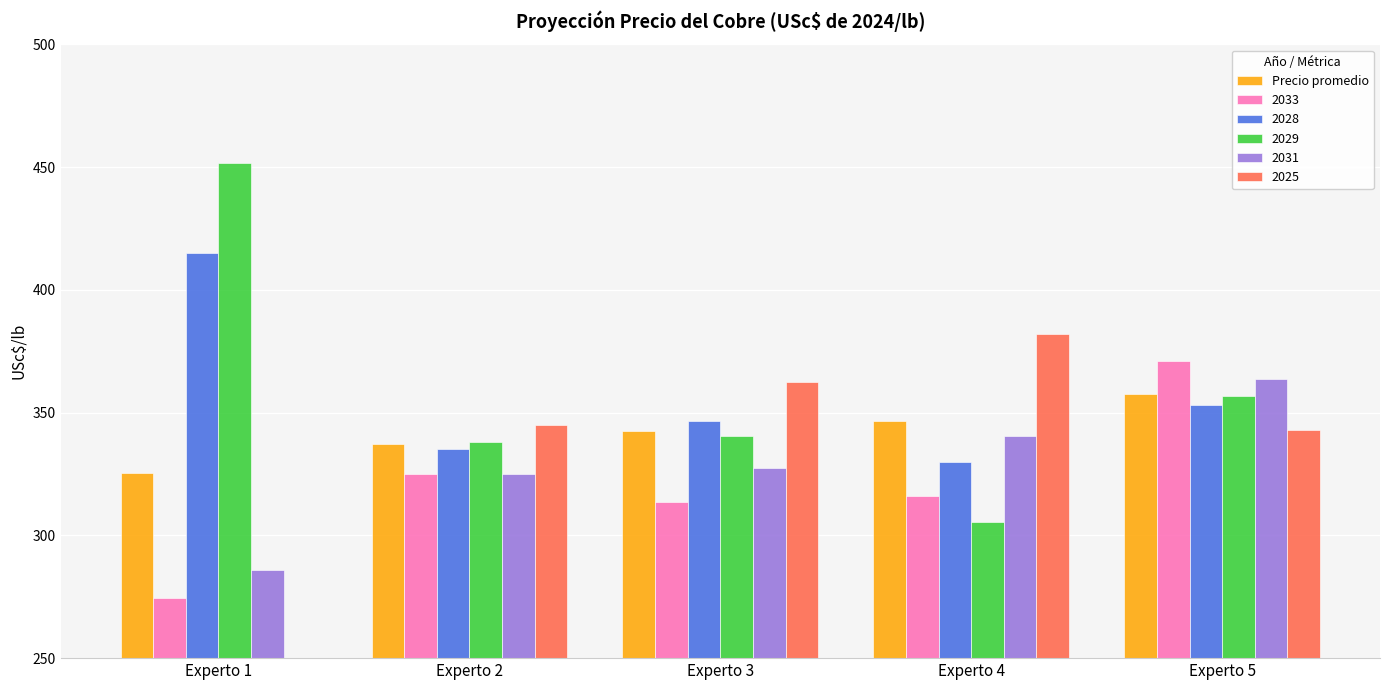

Is it true that the value at Experto 1 is 325.2?

True